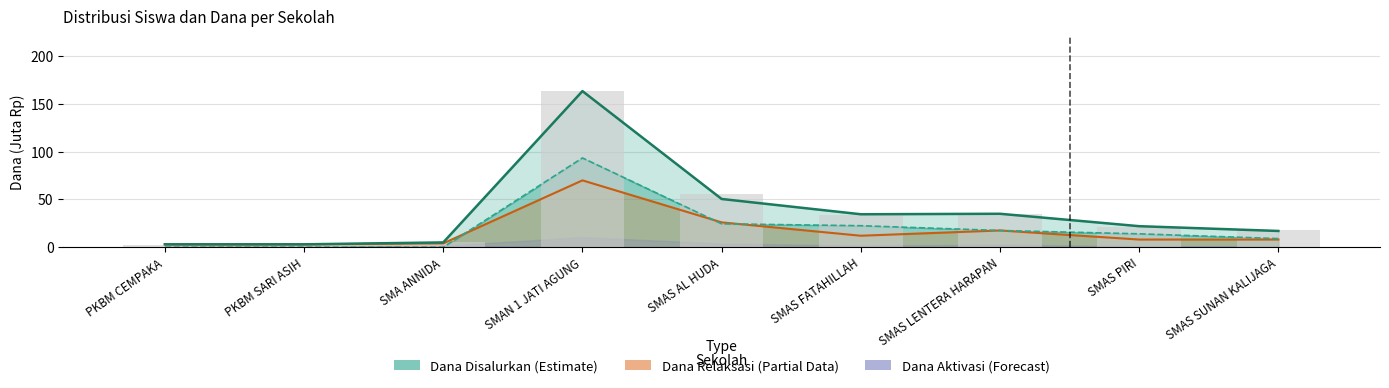

Reading left to right, transcribe all the data shown in this chart.

Dana Relaksasi (Partial): PKBM CEMPAKA=3.0	PKBM SARI ASIH=3.0	SMA ANNIDA=4.0	SMAN 1 JATI AGUNG=70.0	SMAS AL HUDA=26.0	SMAS FATAHILLAH=12.0	SMAS LENTERA HARAPAN=17.5	SMAS PIRI=8.0	SMAS SUNAN KALIJAGA=8.0
Siswa Disalurkan (scaled): PKBM CEMPAKA=2.4	PKBM SARI ASIH=2.4	SMA ANNIDA=5.6	SMAN 1 JATI AGUNG=163.5	SMAS AL HUDA=55.6	SMAS FATAHILLAH=33.8	SMAS LENTERA HARAPAN=34.6	SMAS PIRI=20.9	SMAS SUNAN KALIJAGA=17.7